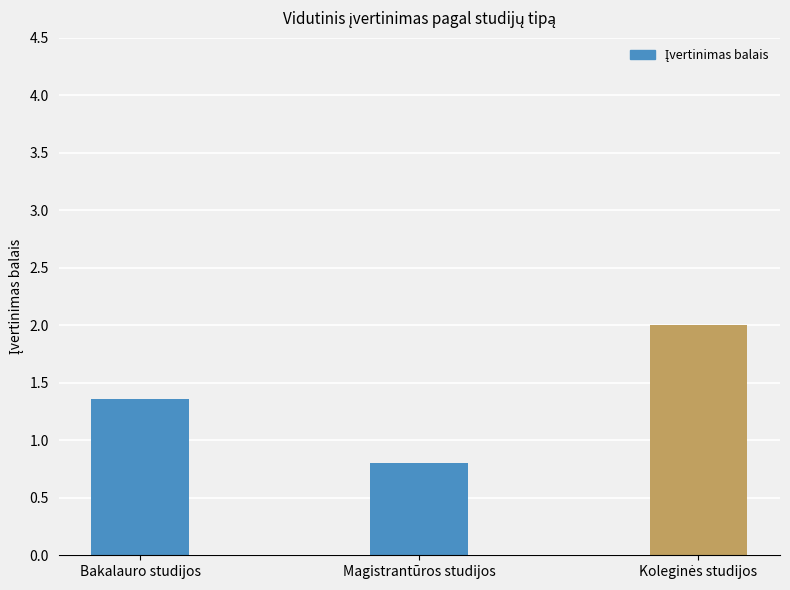

What is the average value?

1.4